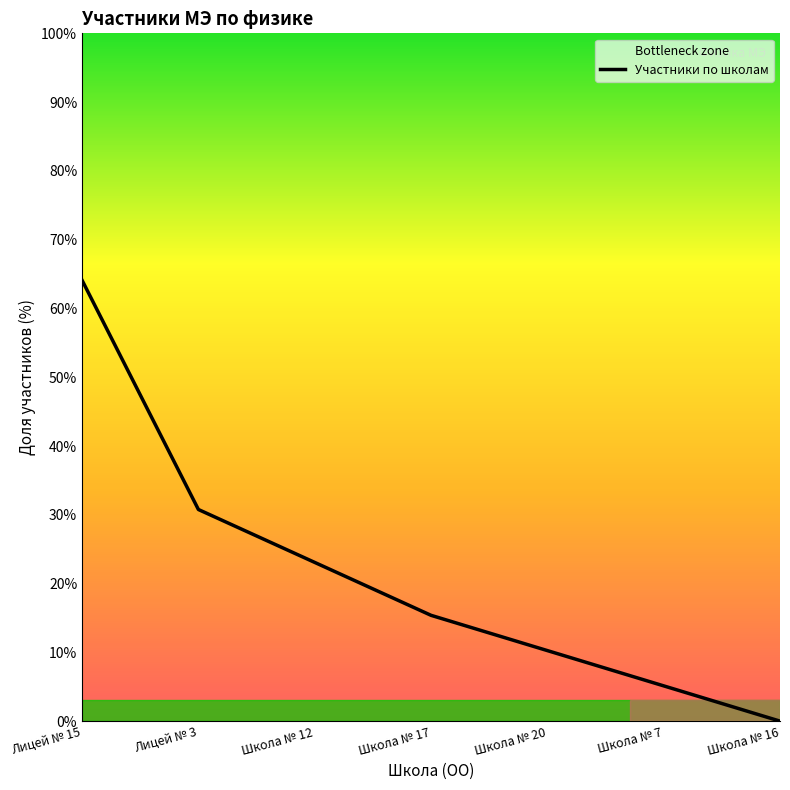

Count the number of data series in this chart.

1